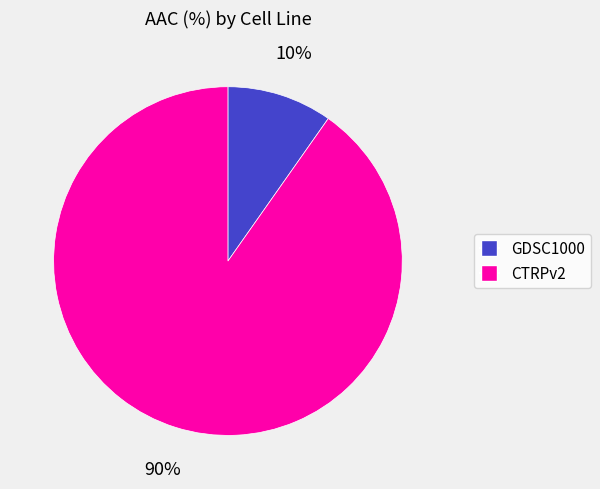

Is GDSC1000 the majority of the pie?

No